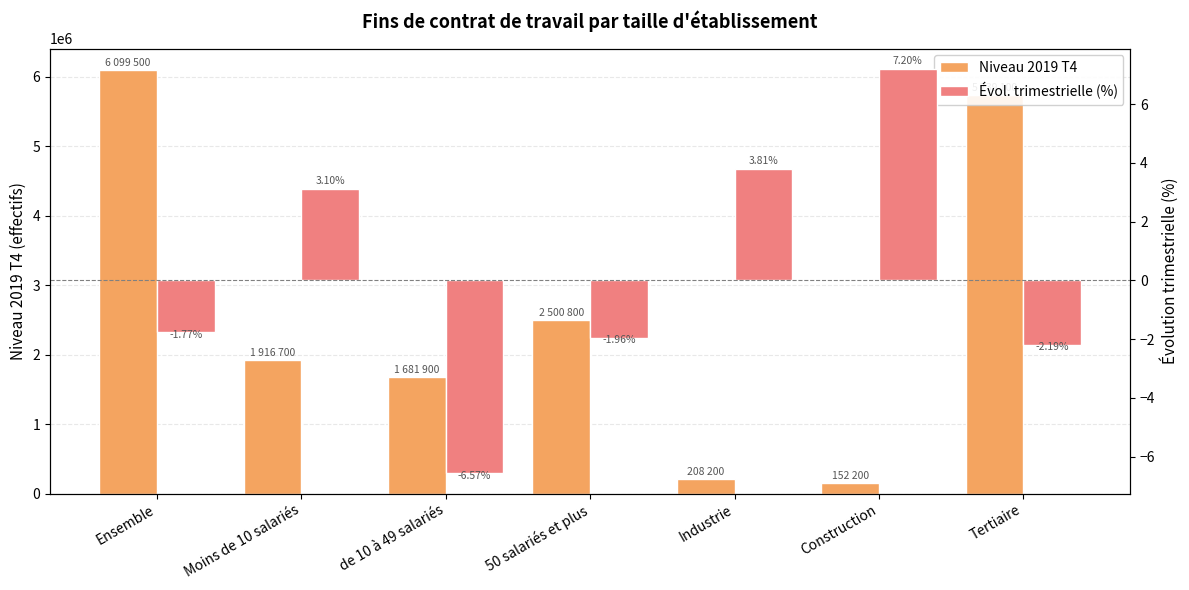

Rank the categories by Niveau 2019 T4 value from lowest to highest.

Construction, Industrie, de 10 à 49 salariés, Moins de 10 salariés, 50 salariés et plus, Tertiaire, Ensemble